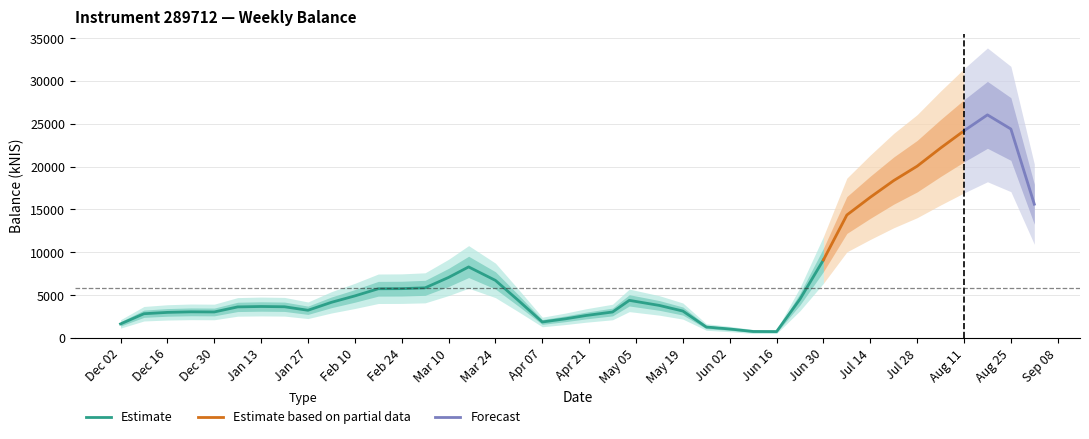

What is the maximum value for Estimate?

9110.9